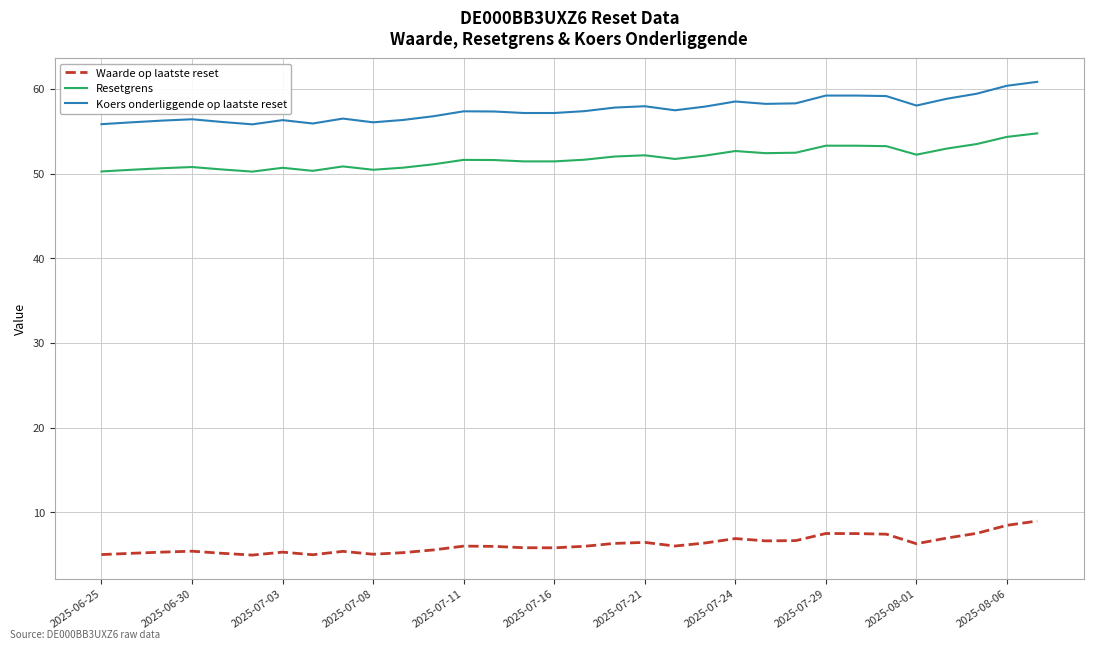

What is the difference between the maximum and minimum values in the Koers onderliggende op laatste reset series?

5.0